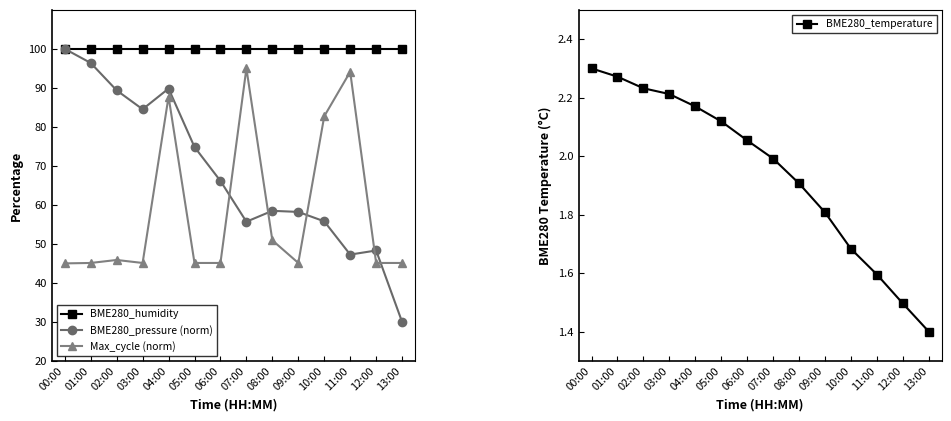

Is the value of BME280_pressure (norm) at 10:00 greater than the value of Max_cycle (norm) at 01:00?

Yes